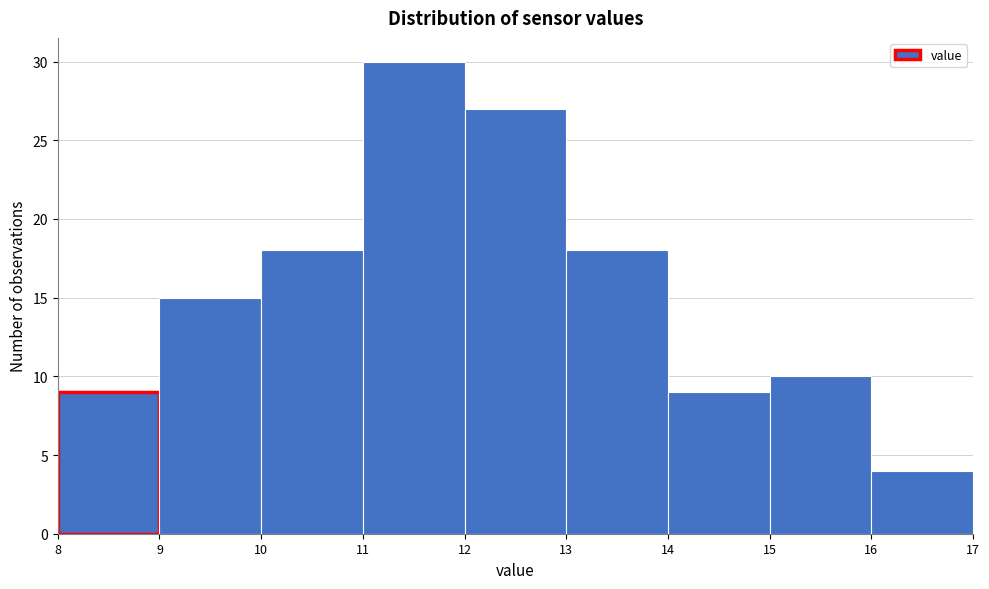

Reading left to right, list every bar in this chart as the range it spans on the x-axis followed by its height. The values are not printed on the chart, so give them approximately, as read against the axis.

8 to 9: 9
9 to 10: 15
10 to 11: 18
11 to 12: 30
12 to 13: 27
13 to 14: 18
14 to 15: 9
15 to 16: 10
16 to 17: 4